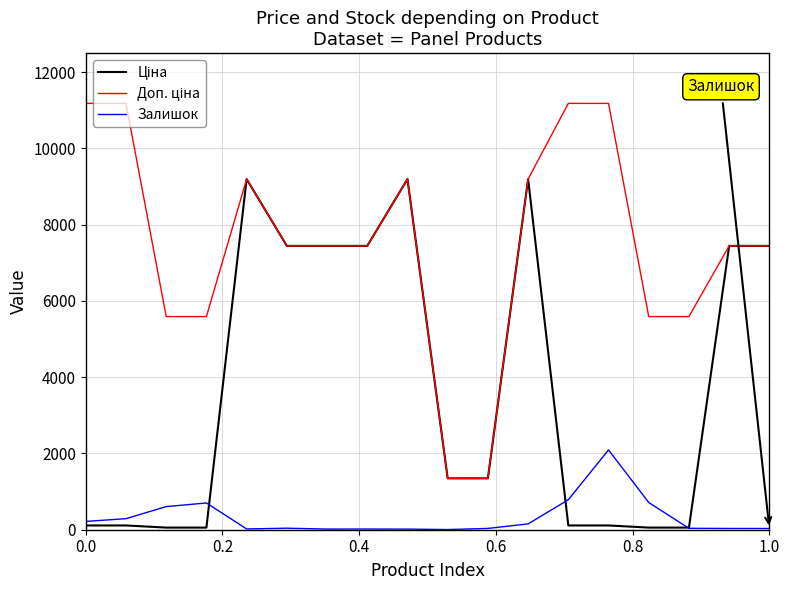

What is the highest value of the Залишок series?

2093.0